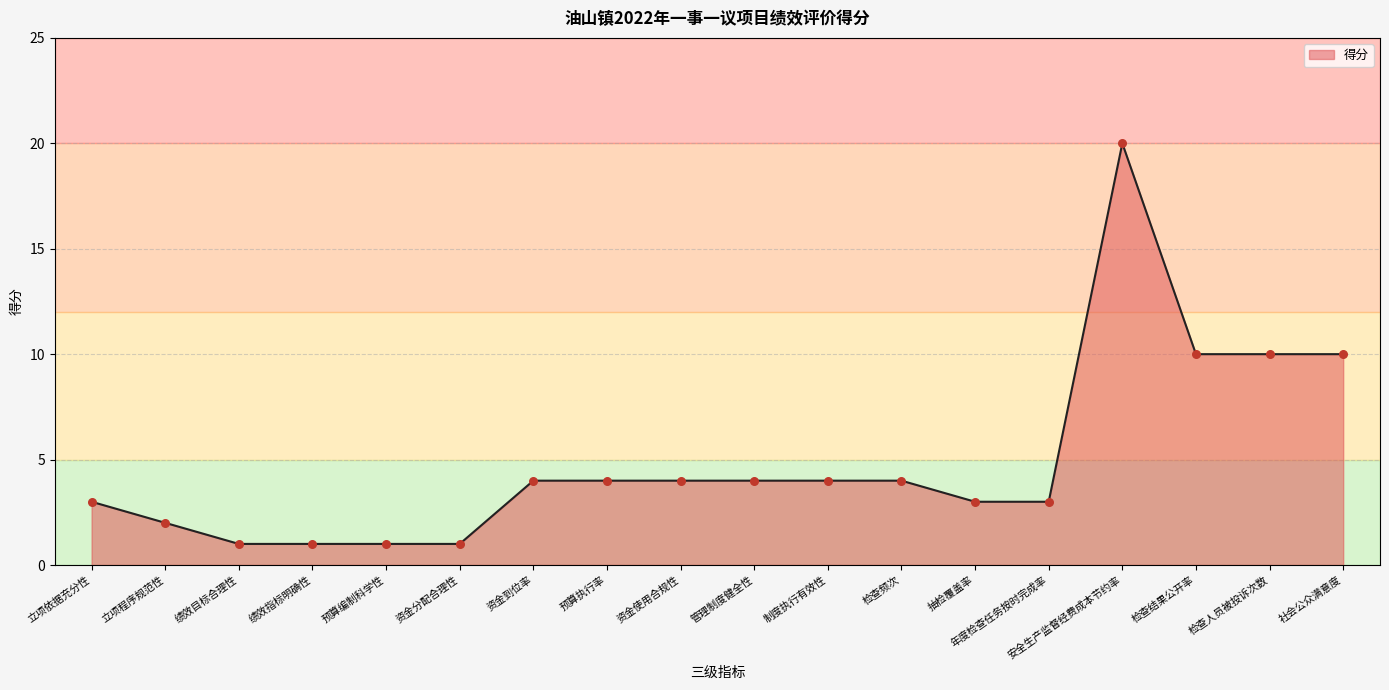

Between 预算编制科学性 and 管理制度健全性, which is larger?

管理制度健全性